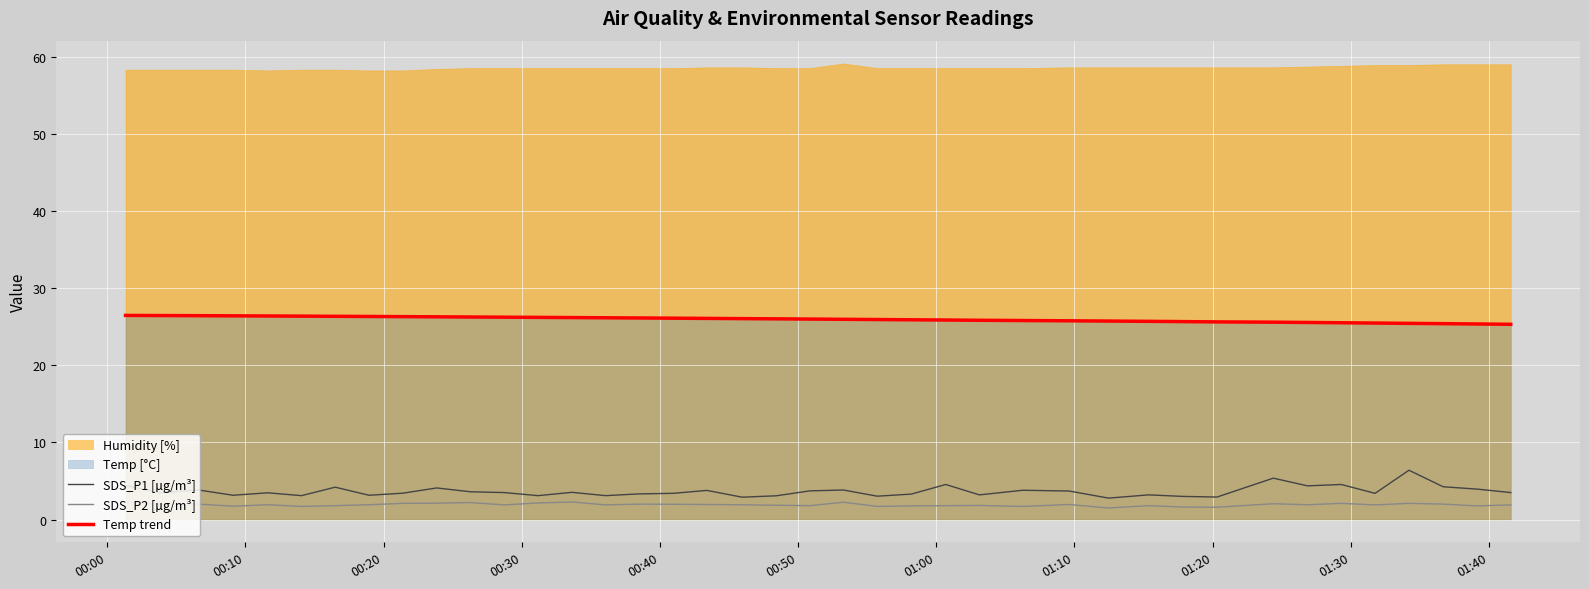

What is the value of the SDS_P2 [µg/m³] point at the 1st from the left?

2.3